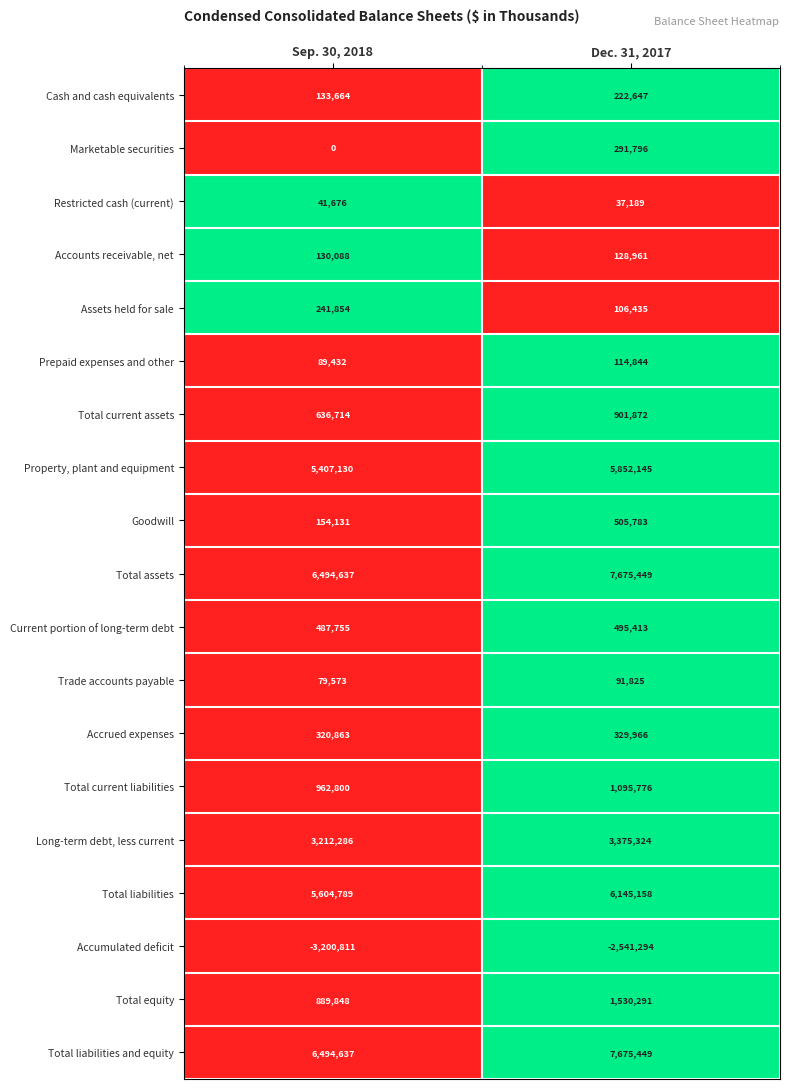

What is the difference between the highest and lowest values at Dec. 31, 2017?

10216743